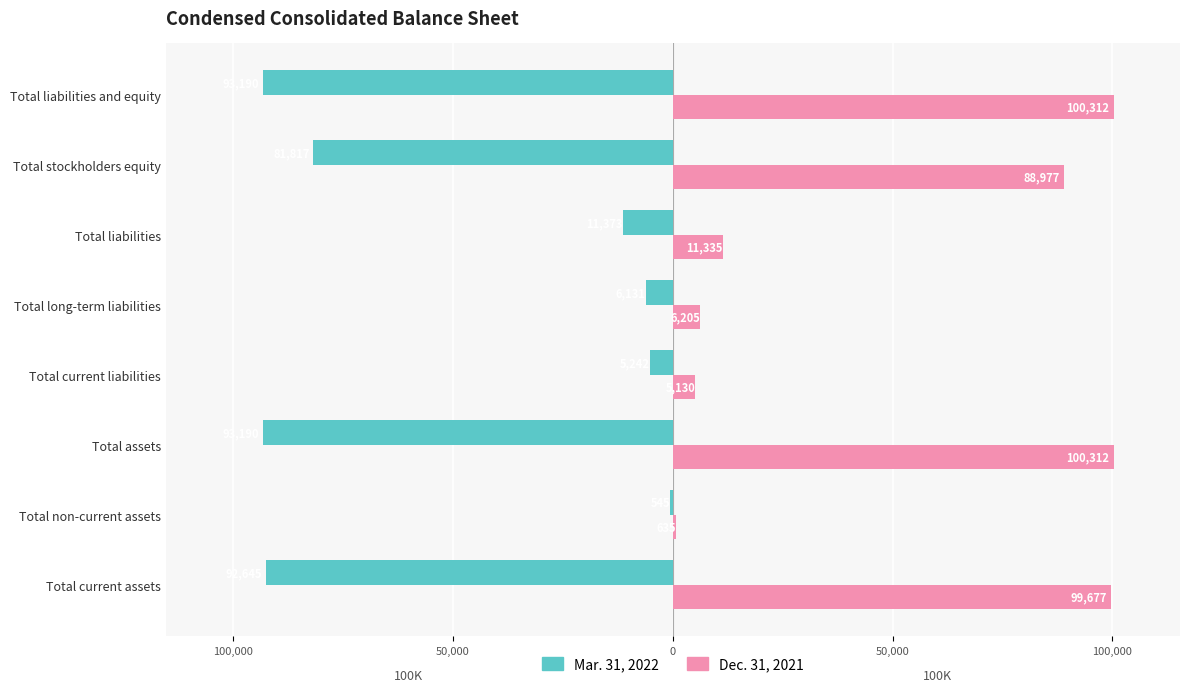

Reading right to left, what are all the values shown in this chart?

Mar. 31, 2022: -93190	-81817	-11373	-6131	-5242	-93190	-545	-92645
Dec. 31, 2021: 100312	88977	11335	6205	5130	100312	635	99677